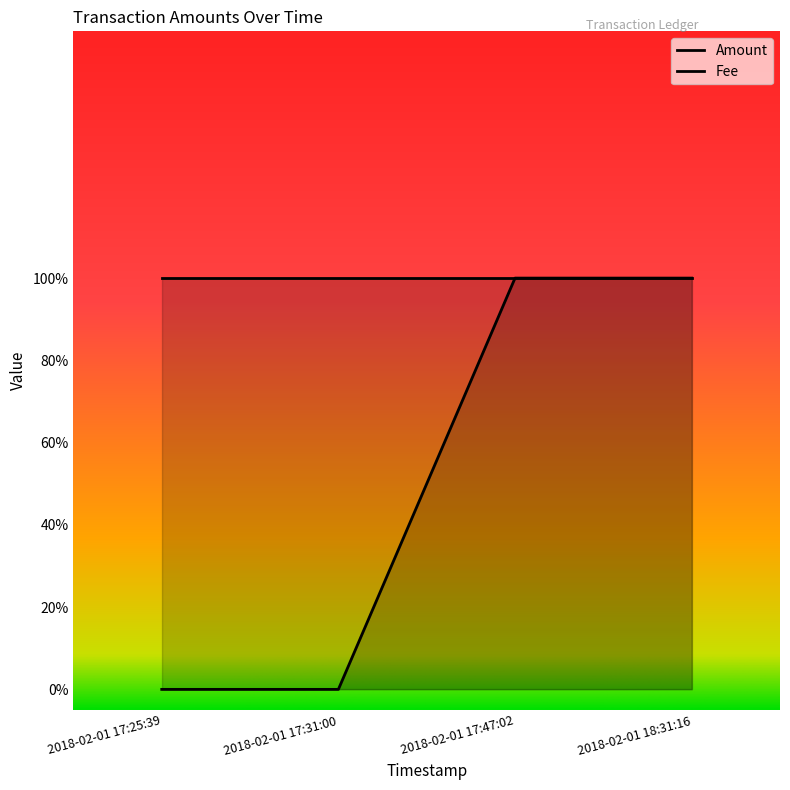

How many values are between 0 and 1?

4